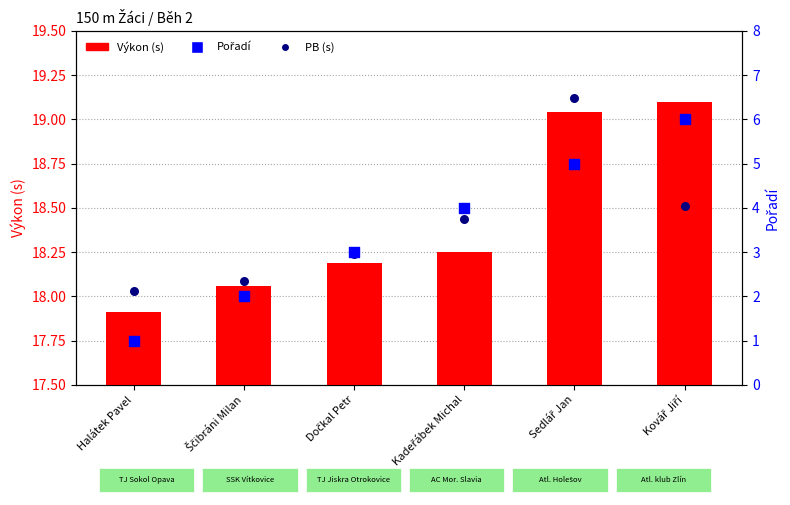

At which category is the sum across all series the highest?

Kovář Jiří